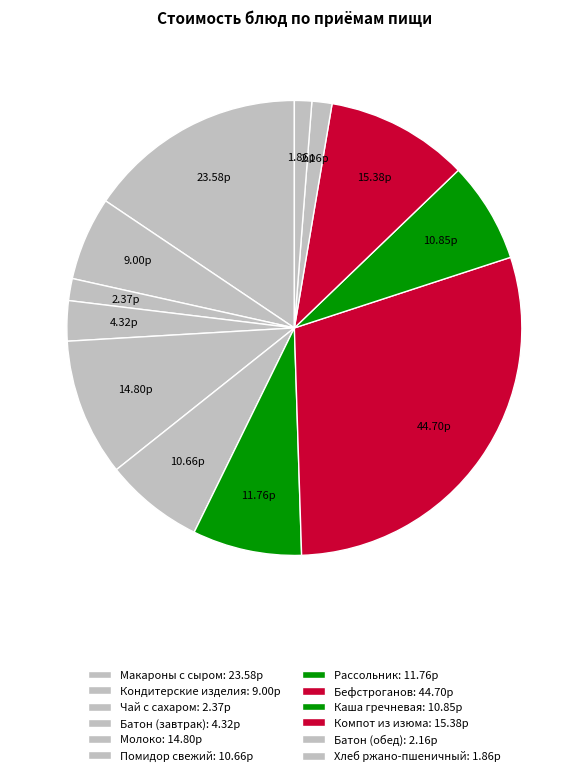

What is the largest slice in the pie chart?

Бефстроганов